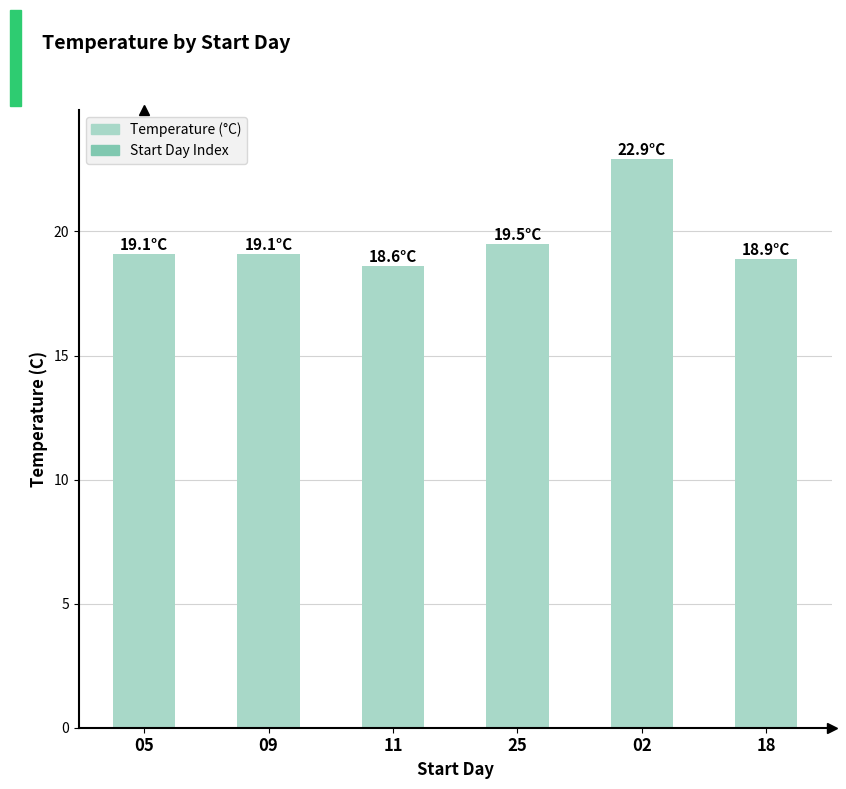

Read the value at 05.

19.1